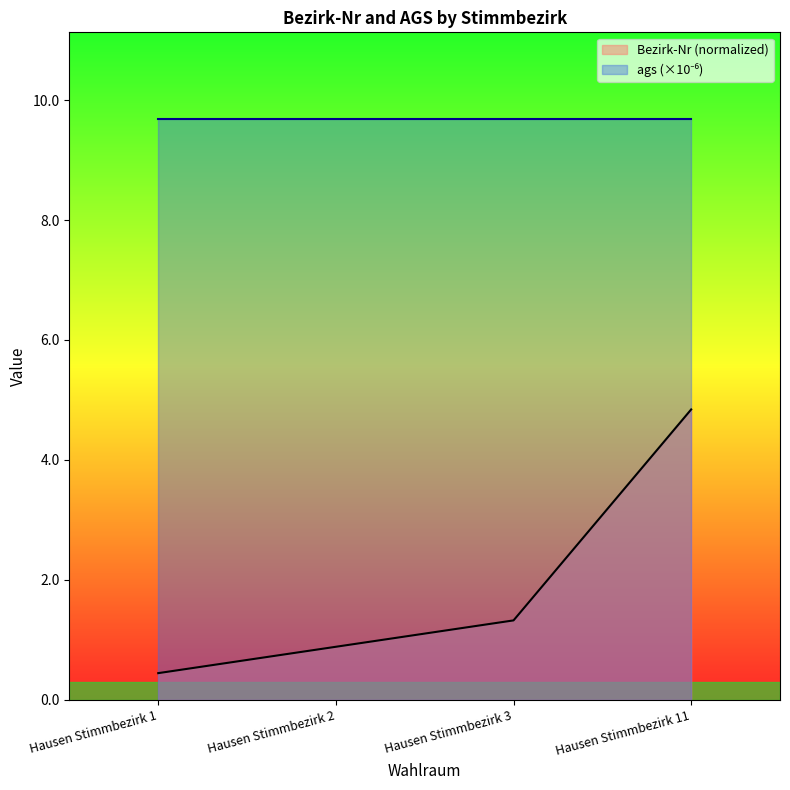

True or false: the data shows 0.9 at Hausen Stimmbezirk 2.

True